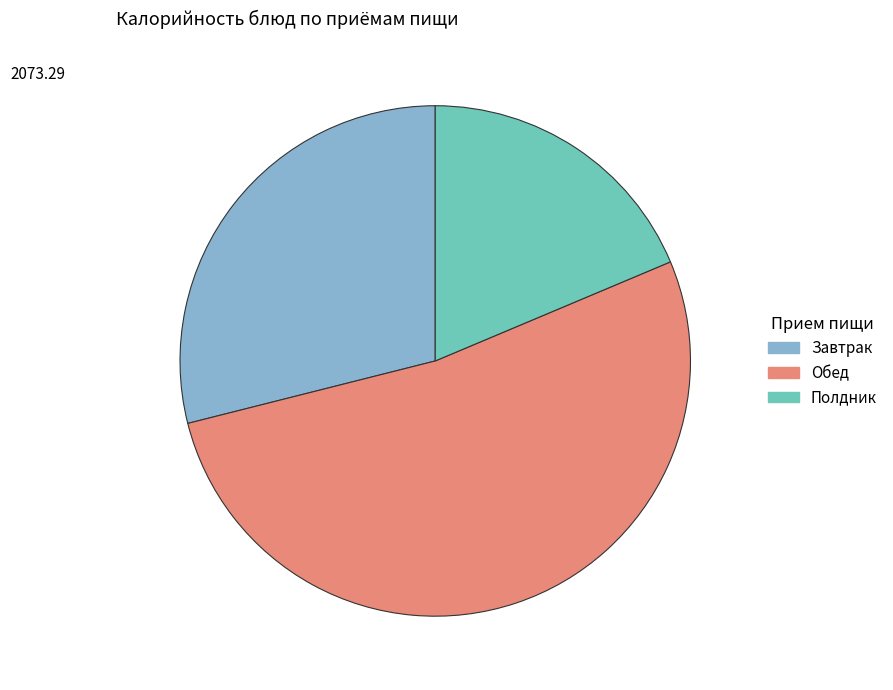

Does any single category account for the majority?

Yes